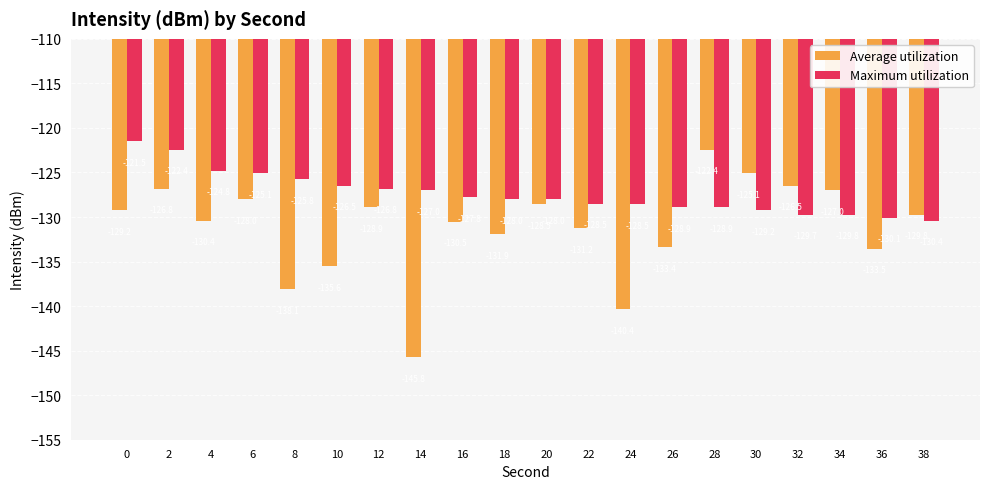

How many data points in Average utilization are less than -129?

12